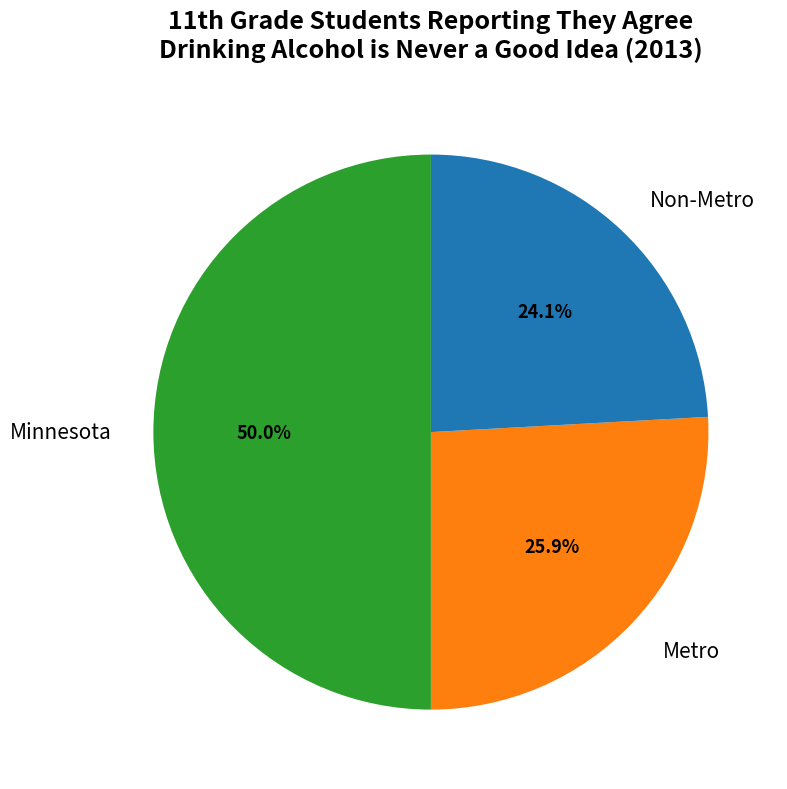

Do Non-Metro and Minnesota together represent more than half of the pie?

Yes